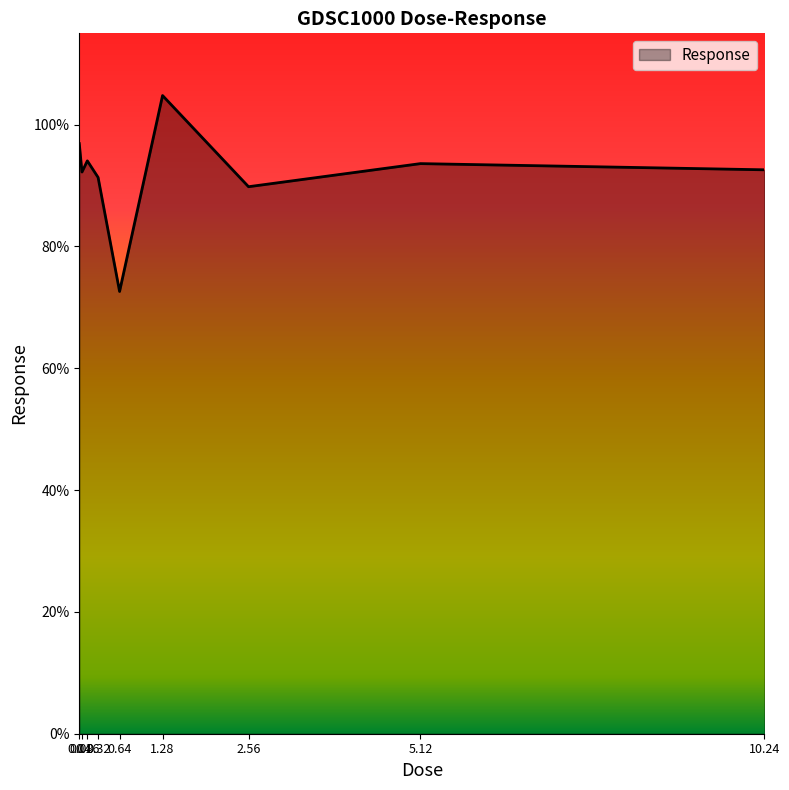

What is the difference between the maximum and minimum values?

32.2